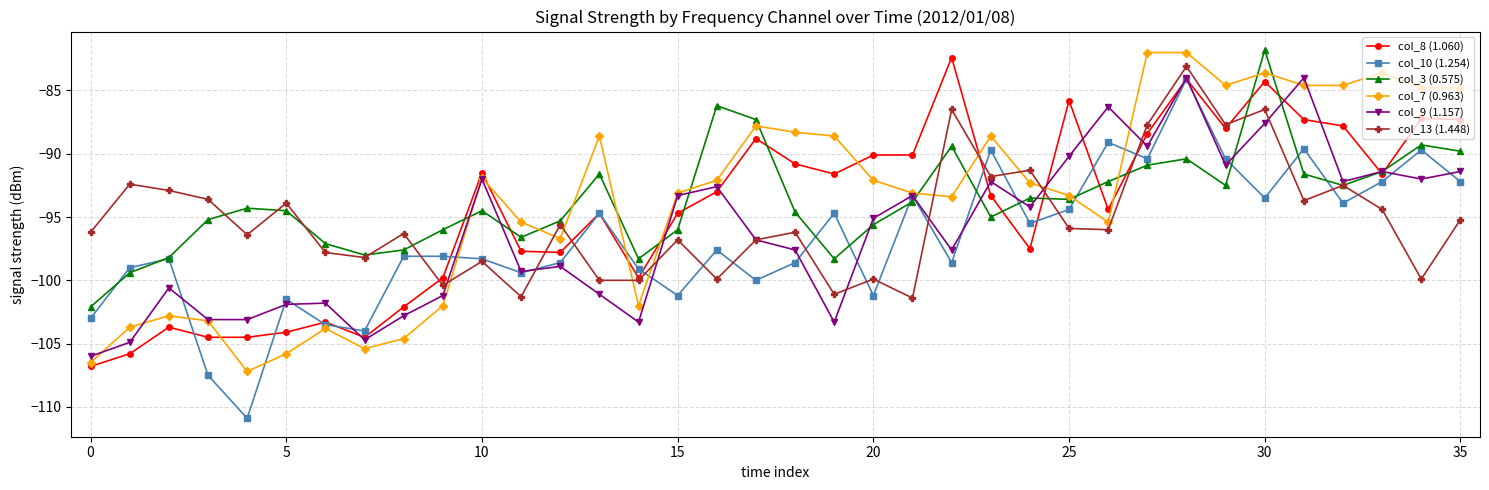

Which series ends up on top after the final intersection of col_10 (1.254) and col_7 (0.963)?

col_7 (0.963)